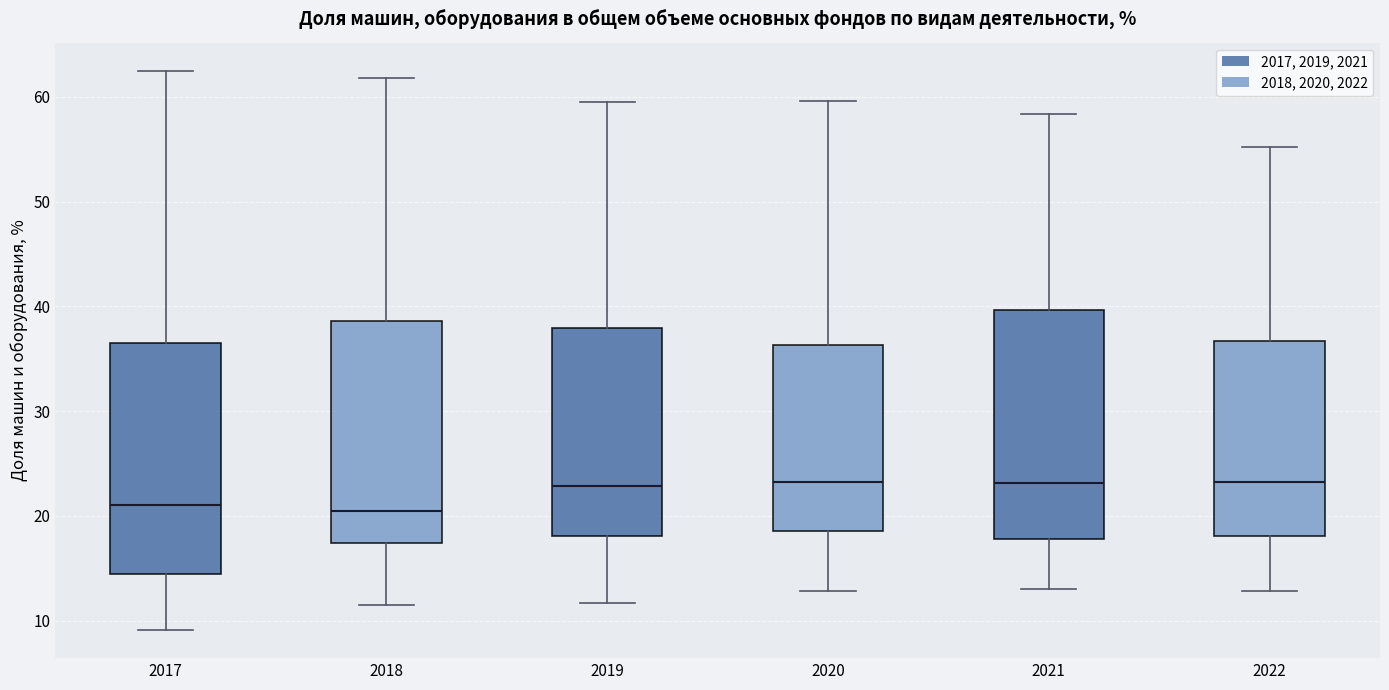

Reading left to right, read every box against the y-axis: the position of its median line, the range the box covers, and the ends of its whiskers. The values are not printed on the chart, so give them approximately, as read against the axis.

2017: median 21, box 14 to 37, whiskers 9 to 63
2018: median 21, box 17 to 39, whiskers 12 to 62
2019: median 23, box 18 to 38, whiskers 12 to 60
2020: median 23, box 19 to 36, whiskers 13 to 60
2021: median 23, box 18 to 40, whiskers 13 to 58
2022: median 23, box 18 to 37, whiskers 13 to 55